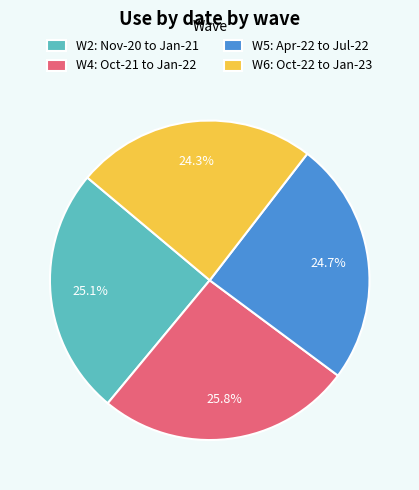

How many segments does this pie chart have?

4